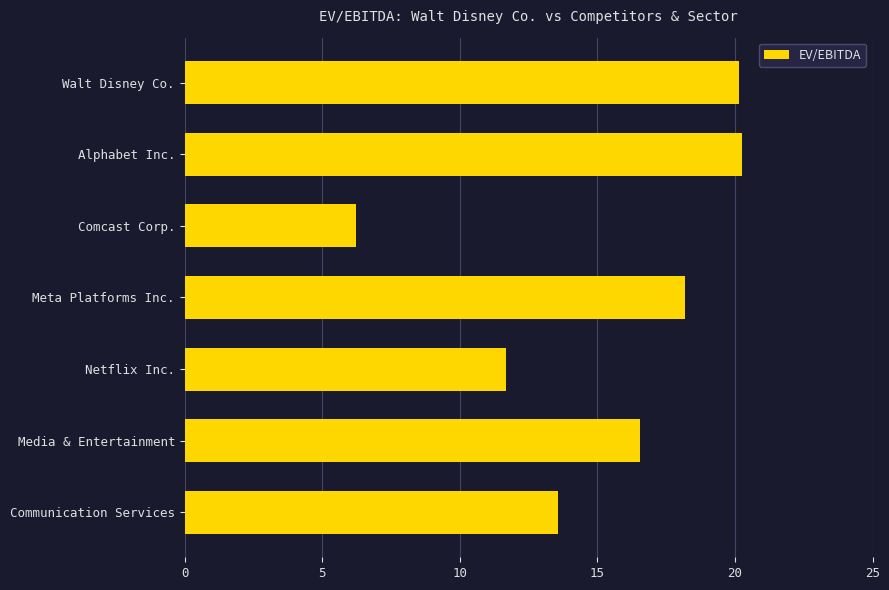

Reading top to bottom, what are all the values shown in this chart?

Walt Disney Co.=20.1	Alphabet Inc.=20.3	Comcast Corp.=6.2	Meta Platforms Inc.=18.2	Netflix Inc.=11.7	Media & Entertainment=16.5	Communication Services=13.6